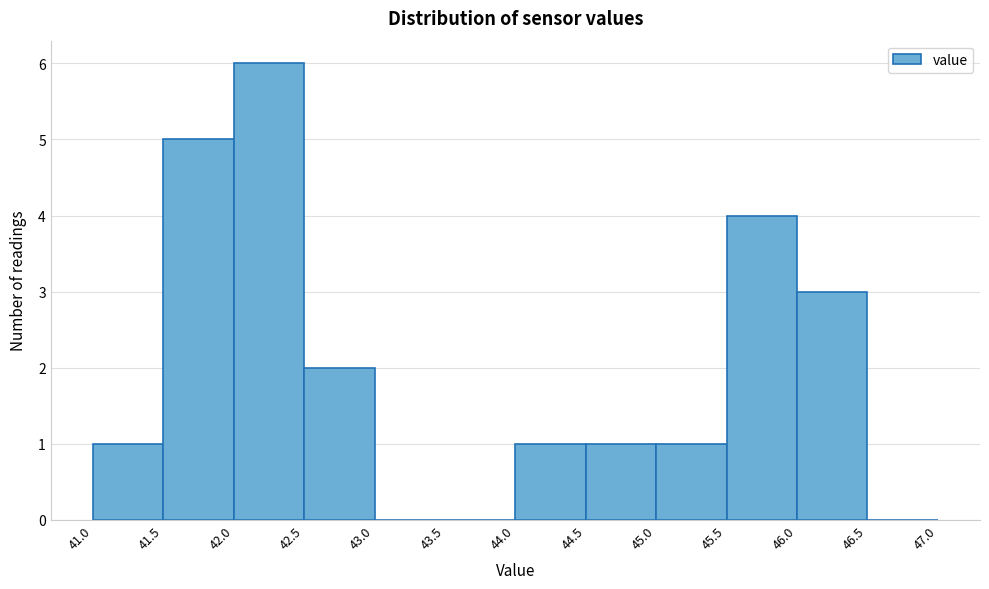

How tall is the bar that spans 44.5 to 45.0 on the x-axis? The values are not printed on the chart, so give them approximately, as read against the axis.

1